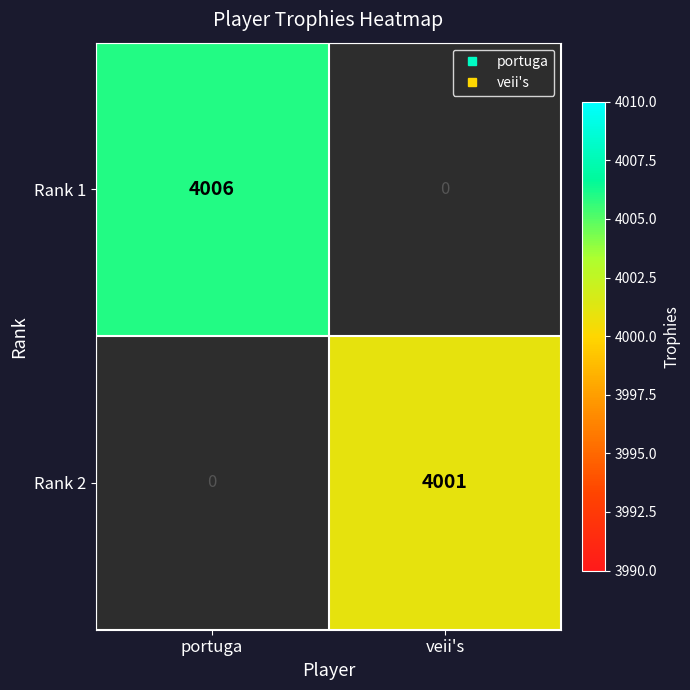

How many Rank 1 values are between 0 and 4006?

2